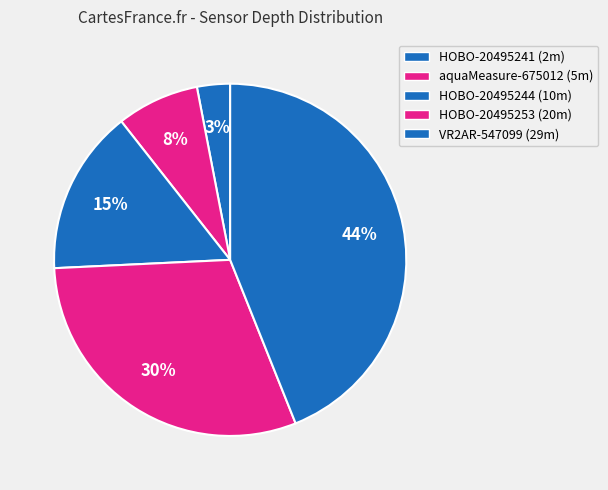

How many segments does this pie chart have?

5